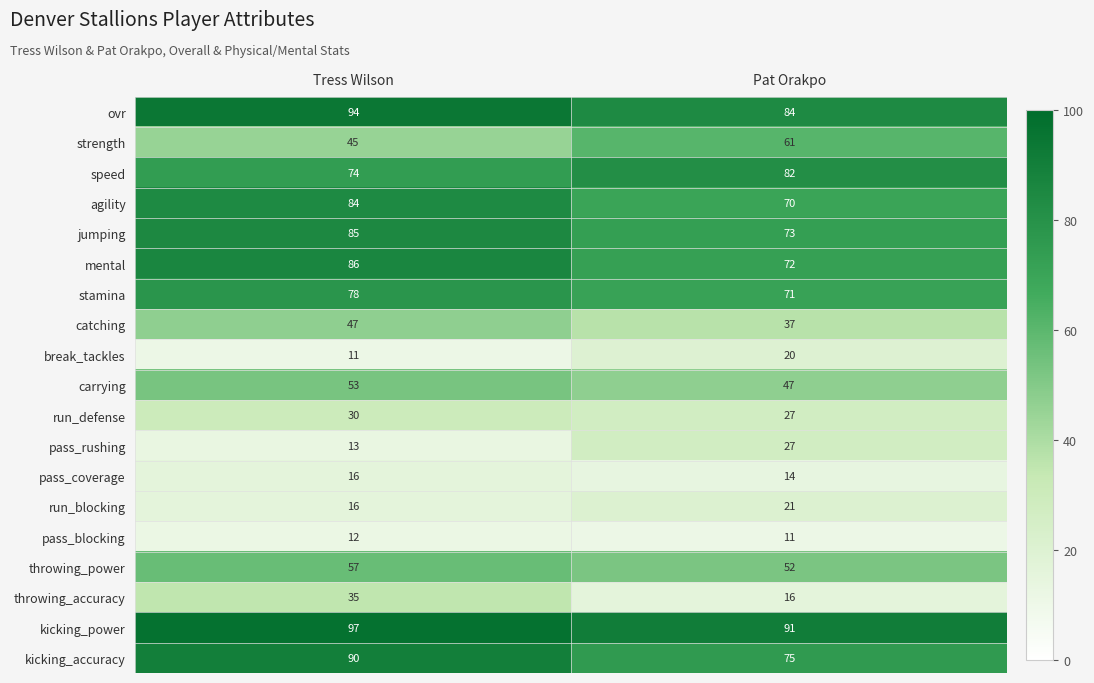

What is the difference between the maximum and minimum values in the speed series?

8